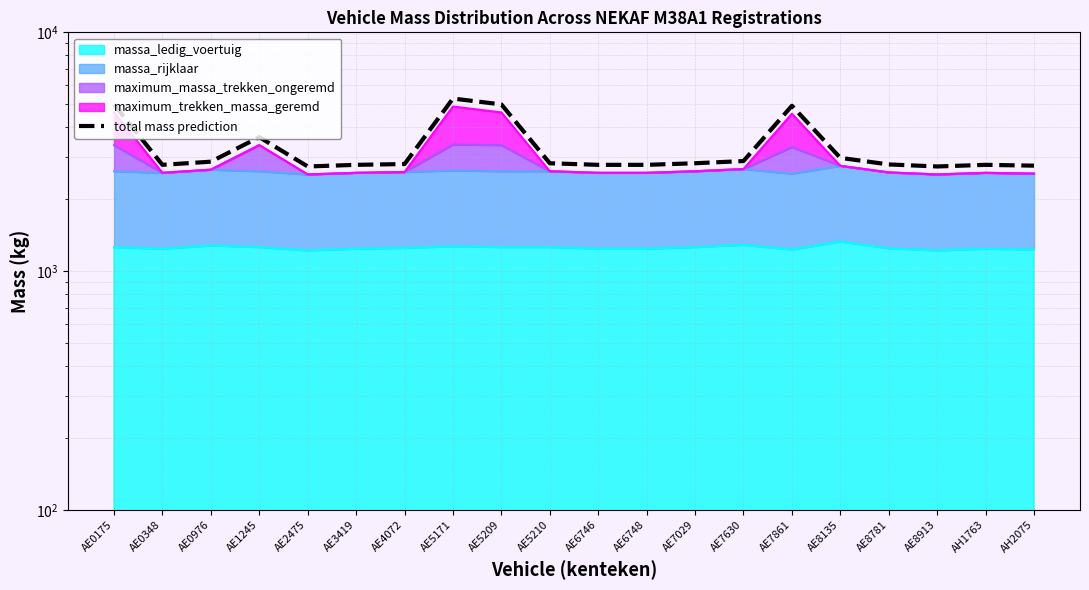

Reading left to right, list all the values displayed in this chart.

AE0175=4989.6	AE0348=2786.4	AE0976=2872.8	AE1245=3639.6	AE2475=2743.2	AE3419=2786.4	AE4072=2808.0	AE5171=5281.2	AE5209=4989.6	AE5210=2829.6	AE6746=2786.4	AE6748=2786.4	AE7029=2829.6	AE7630=2890.1	AE7861=4924.8	AE8135=2980.8	AE8781=2797.2	AE8913=2743.2	AH1763=2786.4	AH2075=2764.8